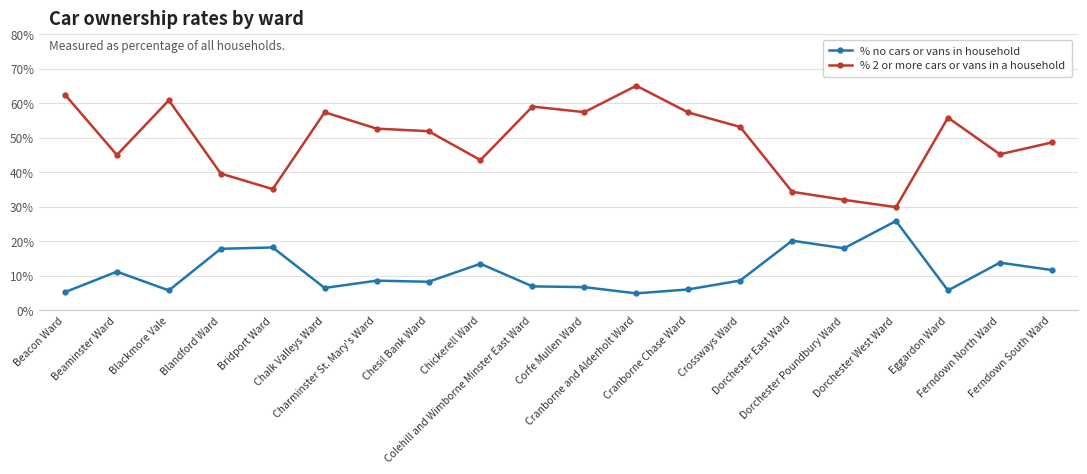

What position from the left is Crossways Ward?

14